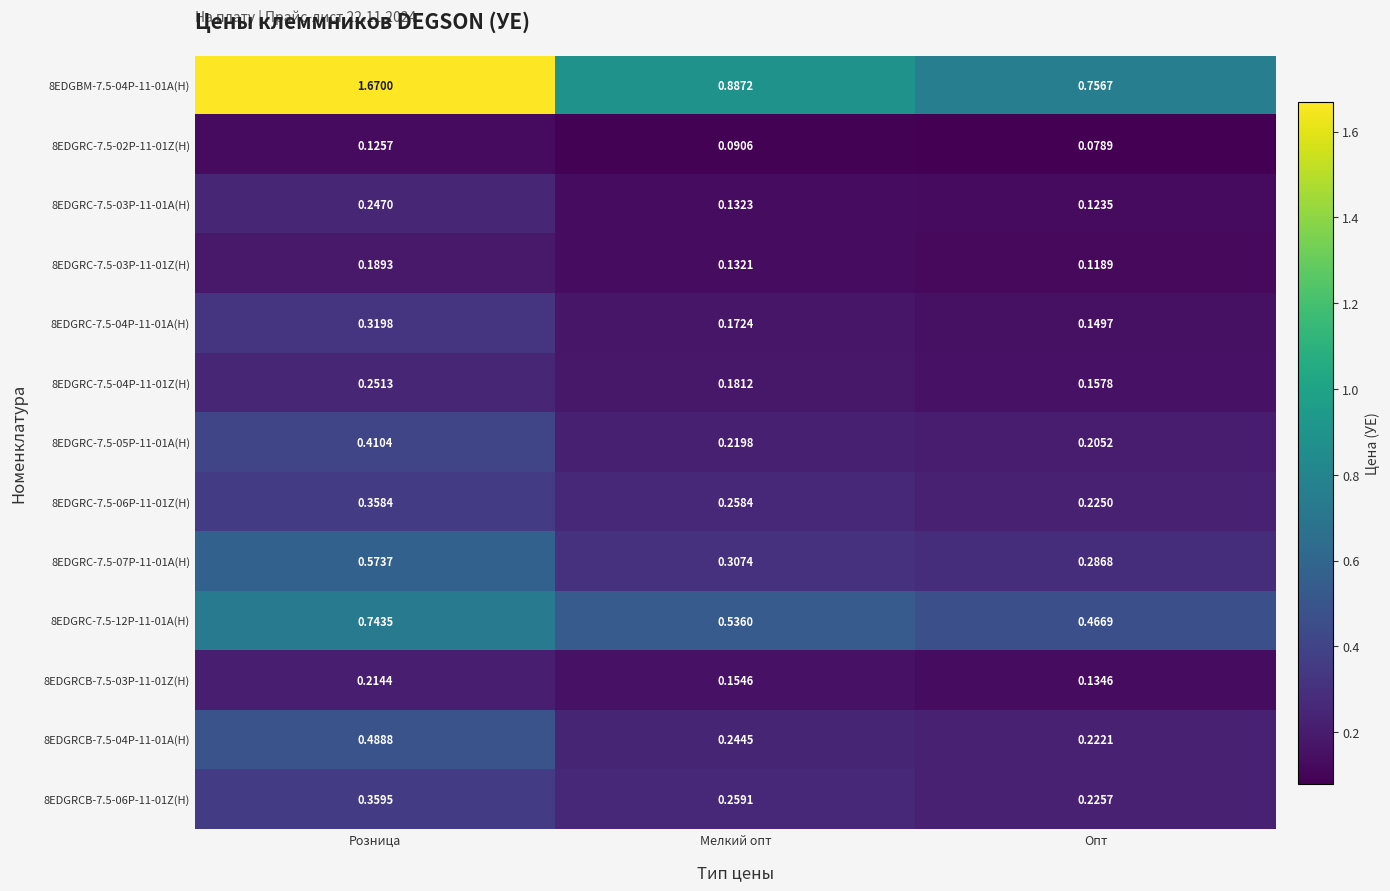

Is the value of 8EDGRC-7.5-07P-11-01A(H) at Мелкий опт greater than the value of 8EDGRC-7.5-03P-11-01Z(H) at Мелкий опт?

Yes